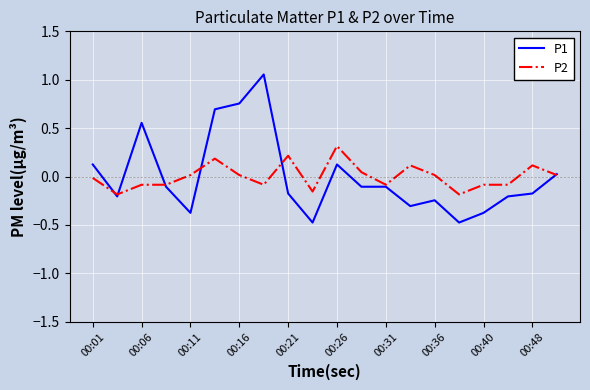

Does the chart have visible grid lines?

Yes